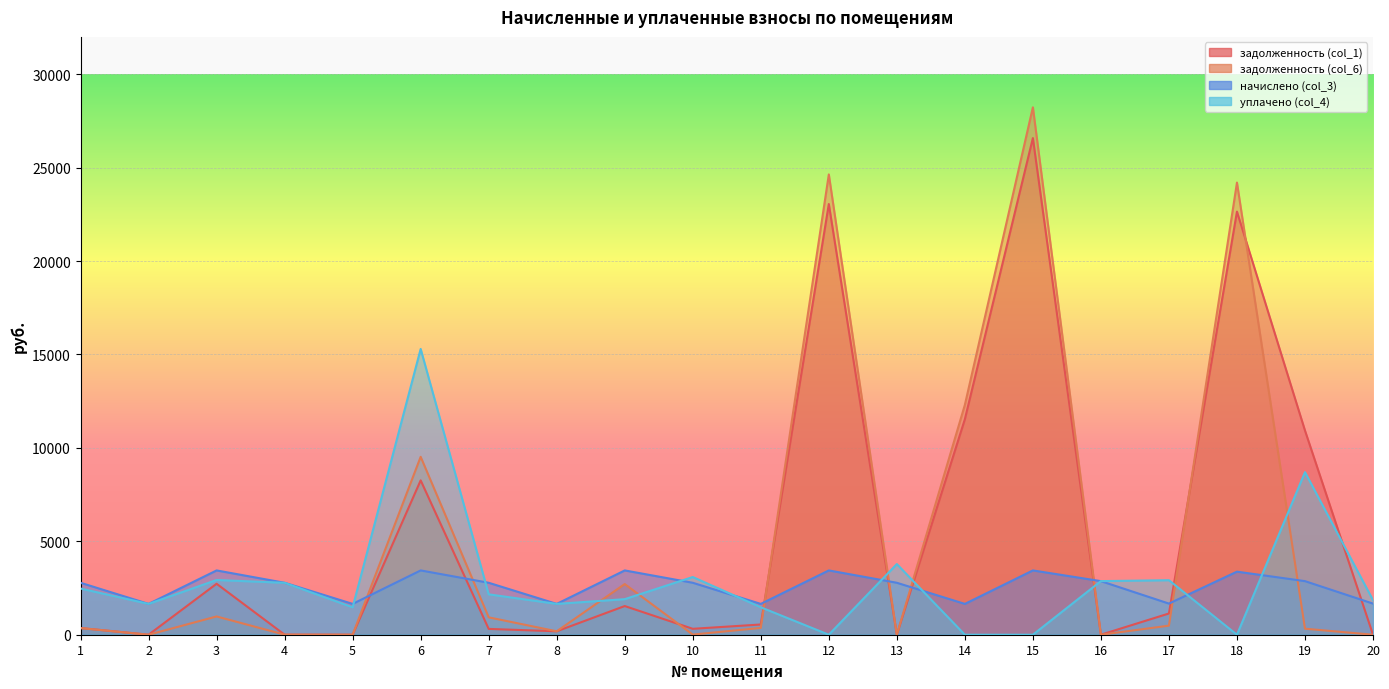

What value does the начислено (col_3) series have at 20?

1666.3